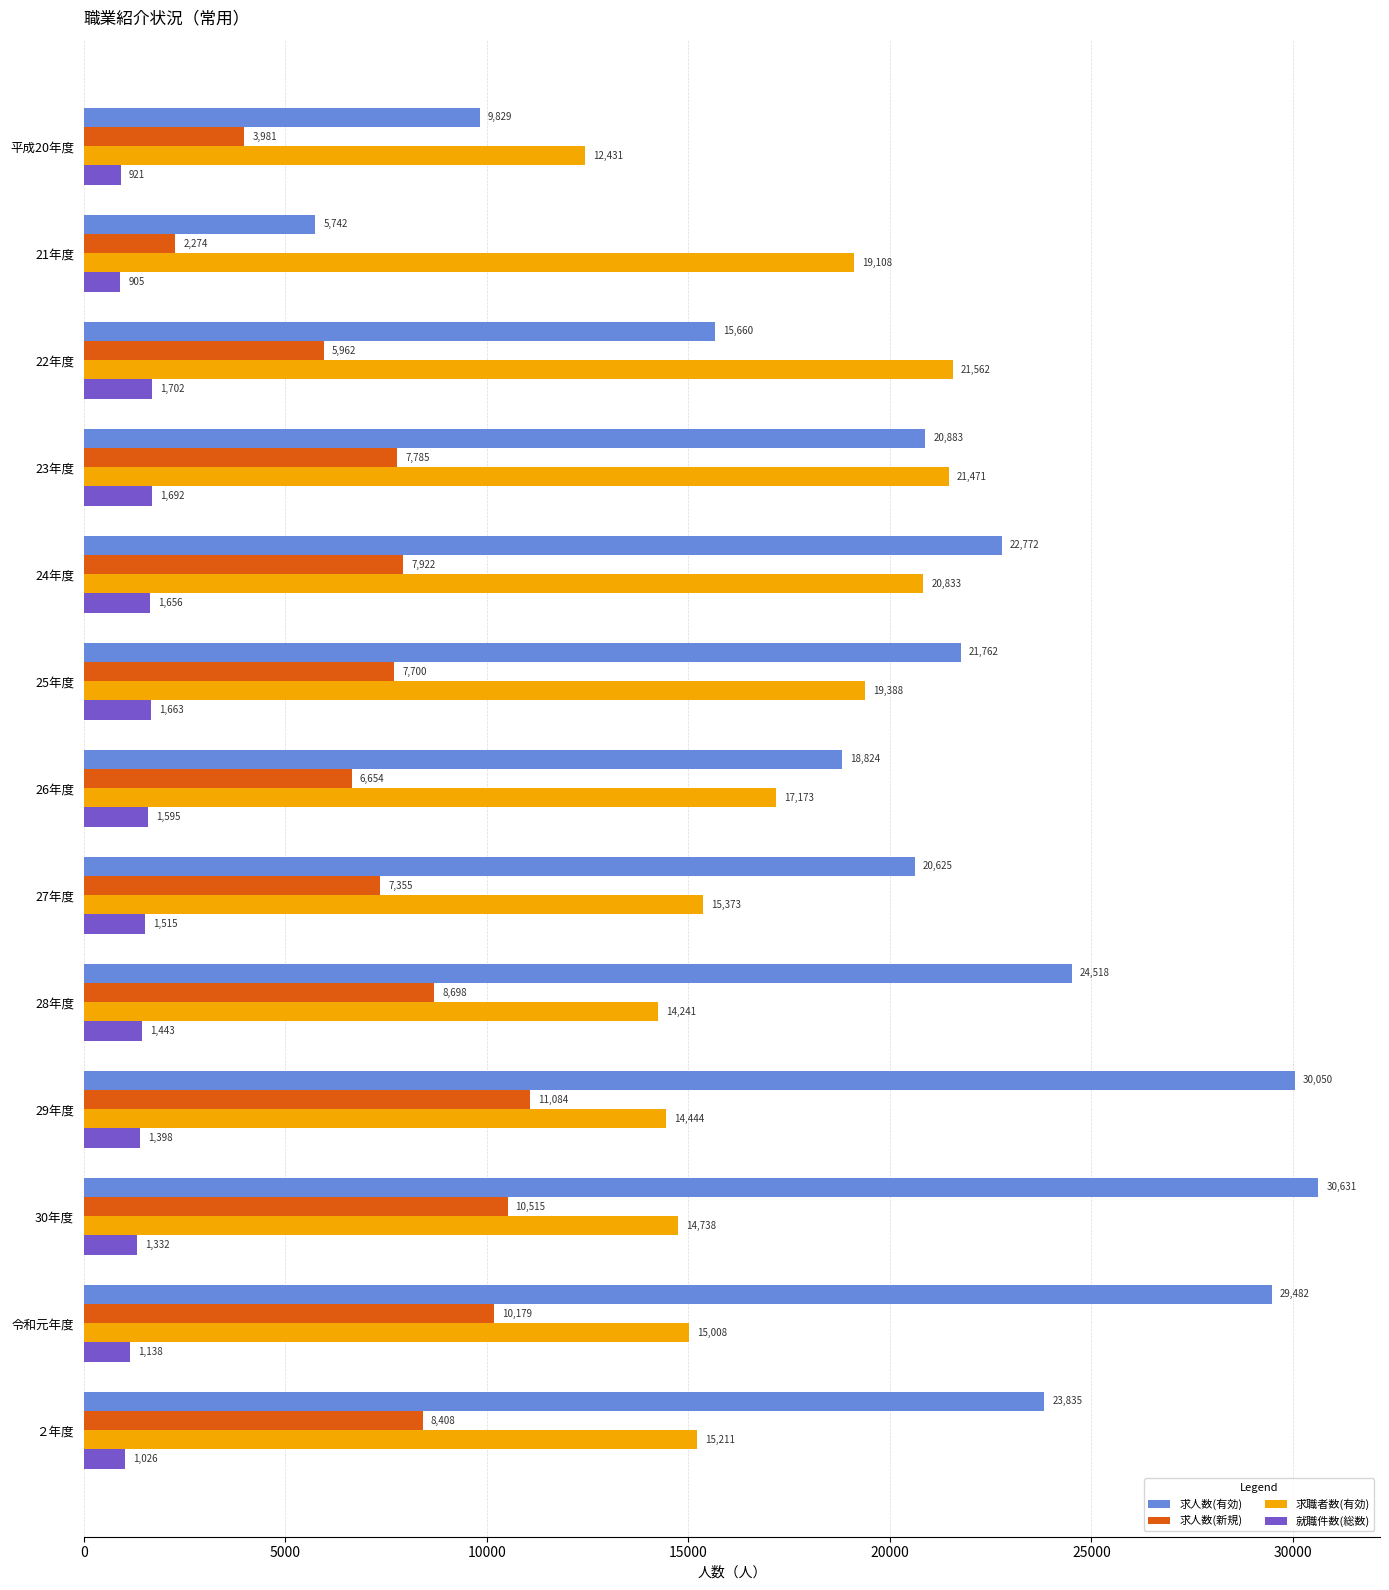

Which series has the largest total across all categories?

求人数(有効)